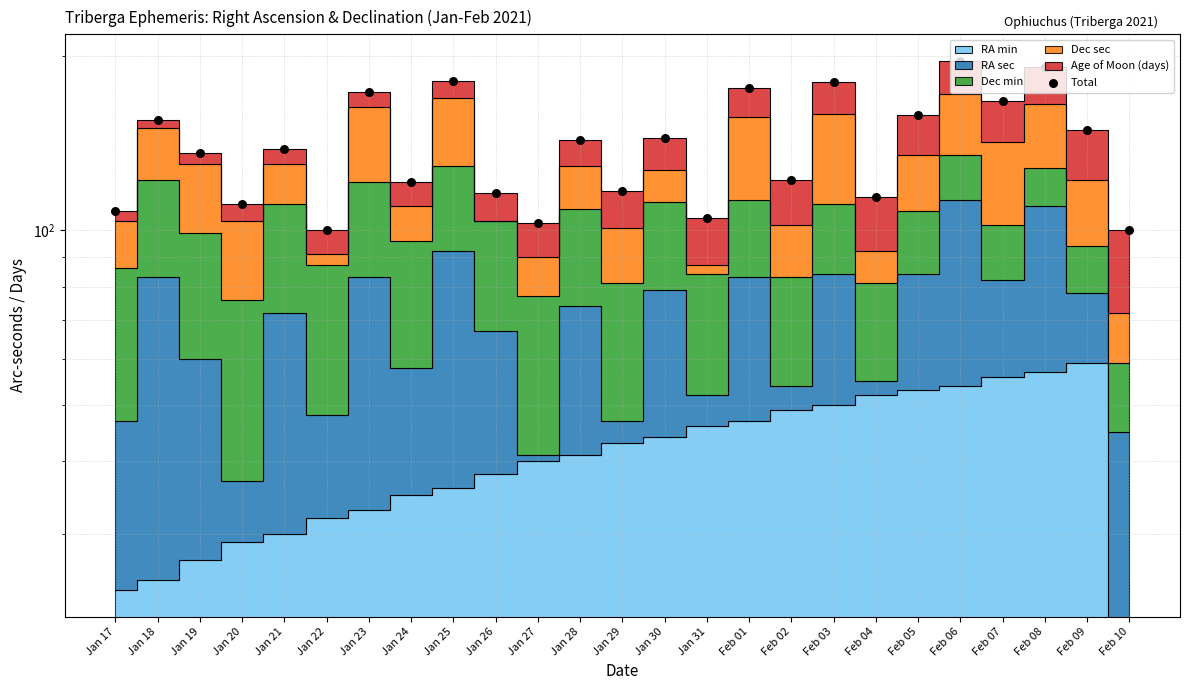

Which has a higher value, Jan 22 or Feb 02?

Feb 02